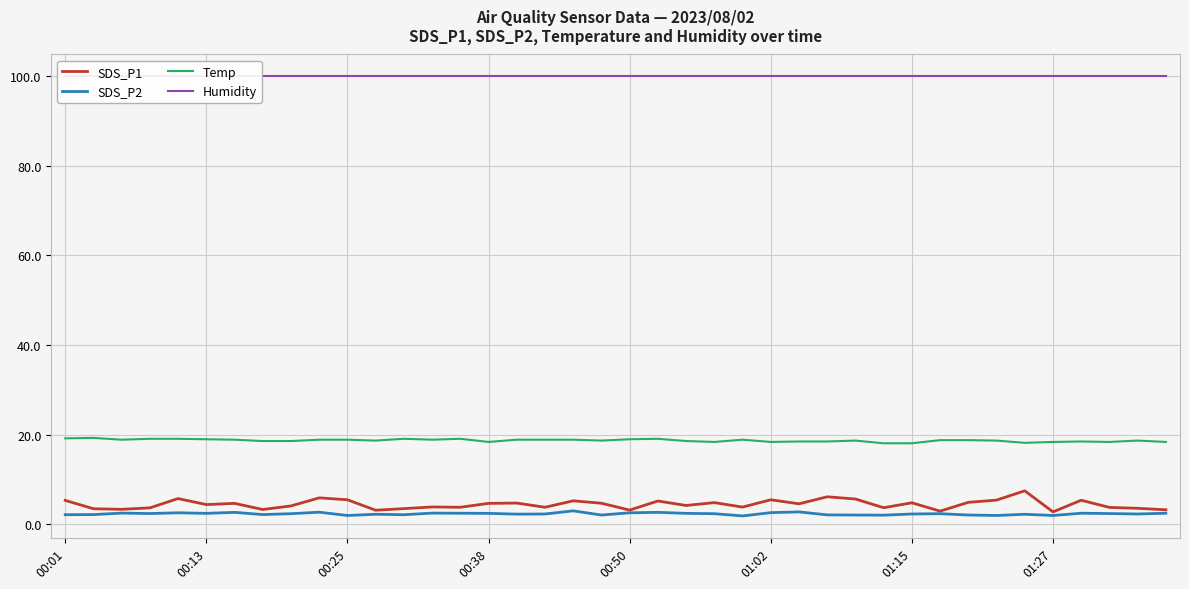

At which category is the sum across all series the highest?

34